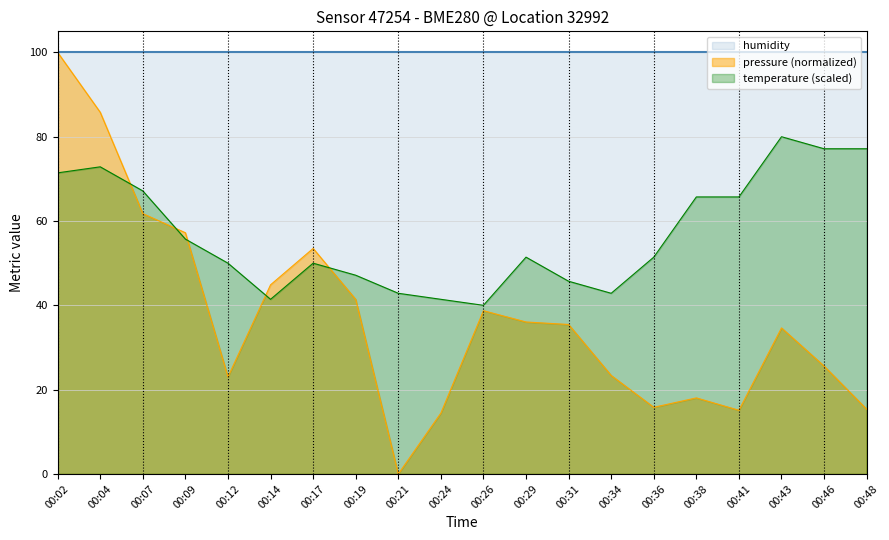

List the labels in order of temperature value, smallest first.

00:26, 00:14, 00:24, 00:21, 00:34, 00:31, 00:19, 00:12, 00:17, 00:29, 00:36, 00:09, 00:38, 00:41, 00:07, 00:02, 00:04, 00:46, 00:48, 00:43